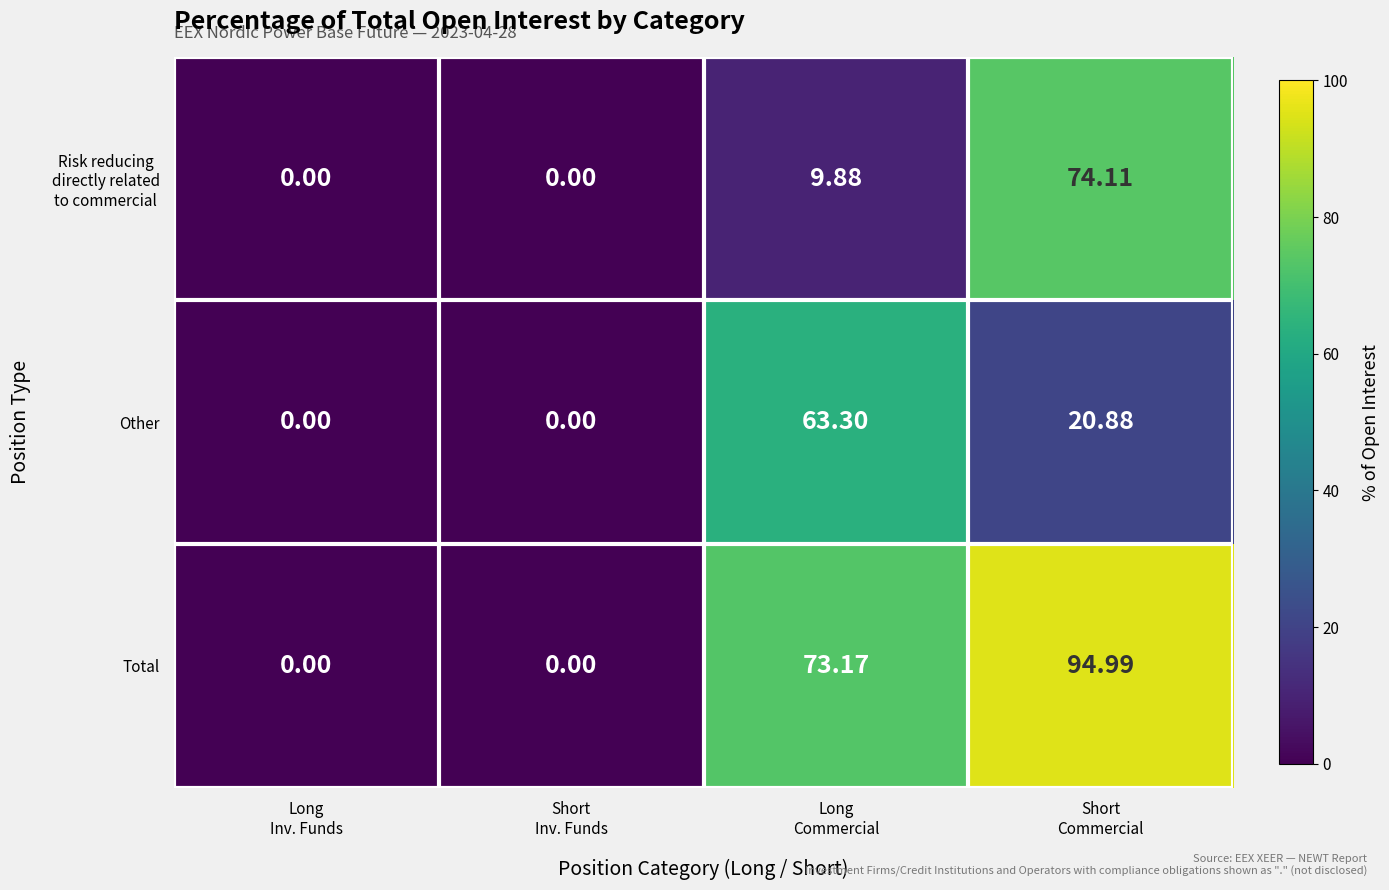

Which series has the largest total across all categories?

Total